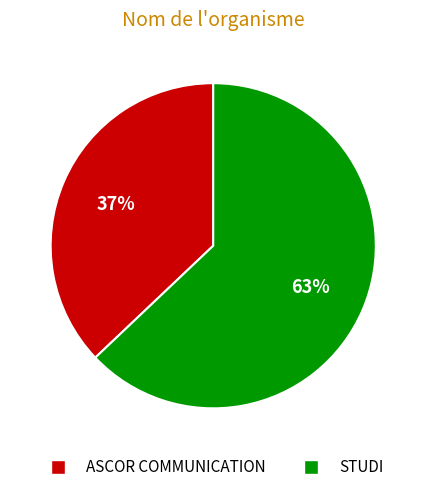

What percentage is the ASCOR COMMUNICATION slice, to the nearest percent?

37%